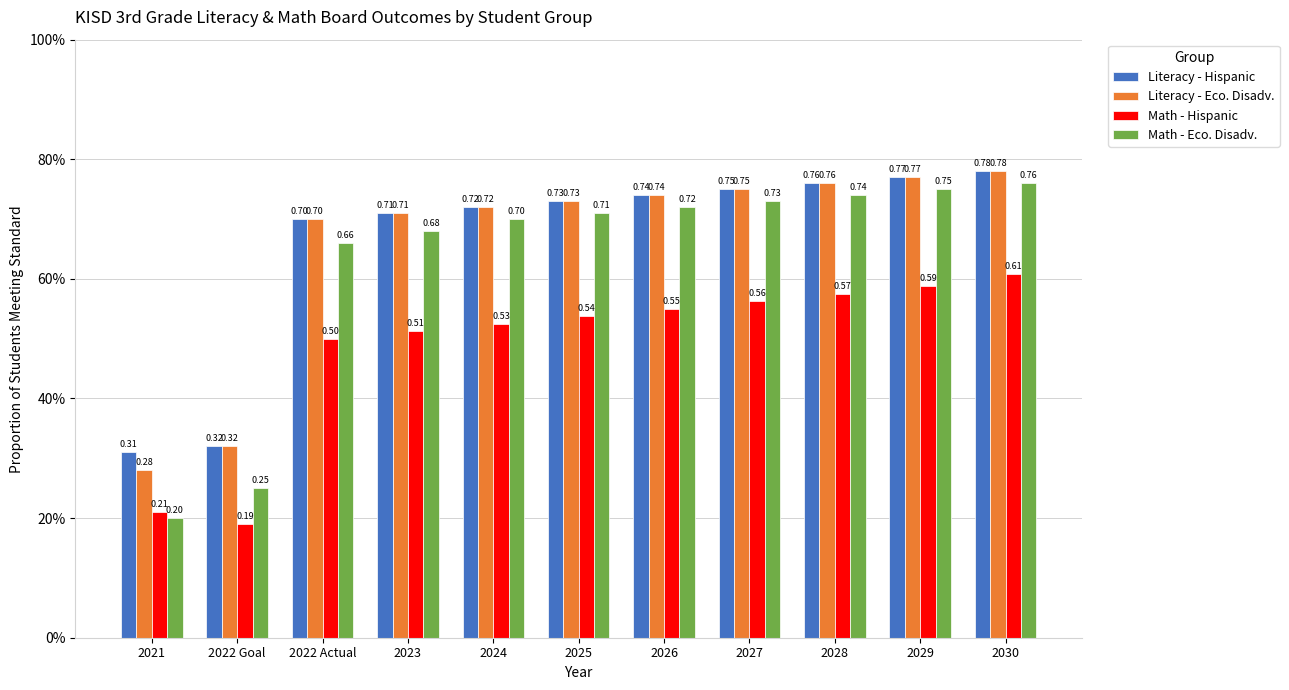

What is the difference between the second highest and second lowest values in the Literacy - Eco. Disadv. series?

0.5